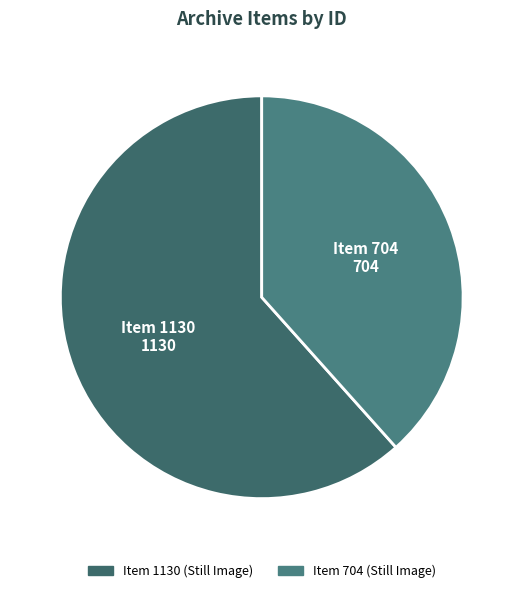

Is there a majority slice in this chart?

Yes